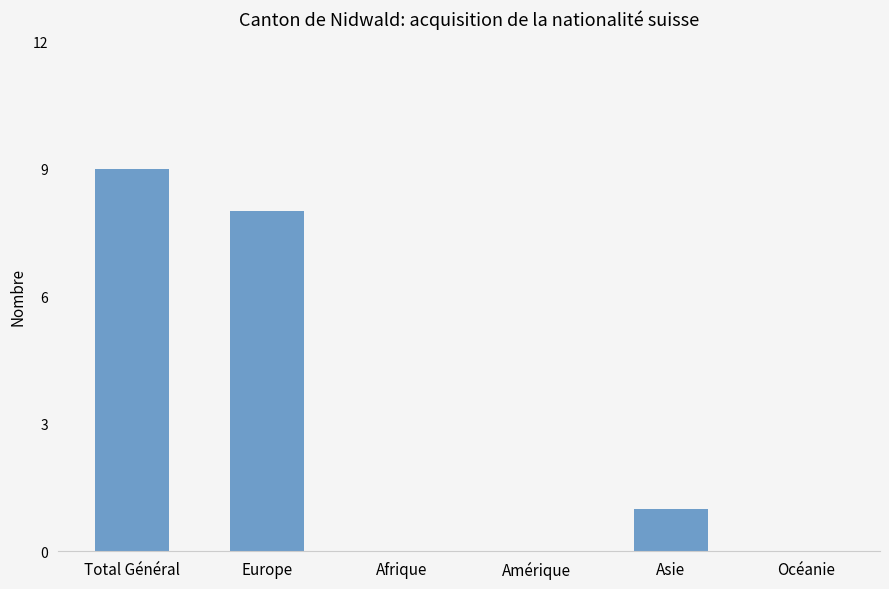

Count the number of categories in the chart.

6